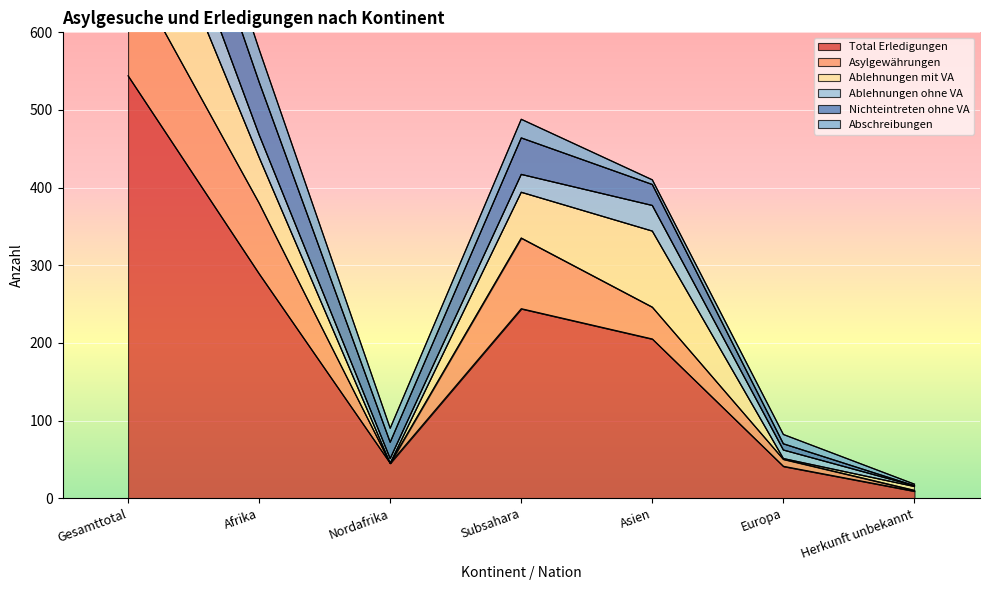

What is the difference between the maximum and minimum values in the Nichteintreten ohne VA series?

103